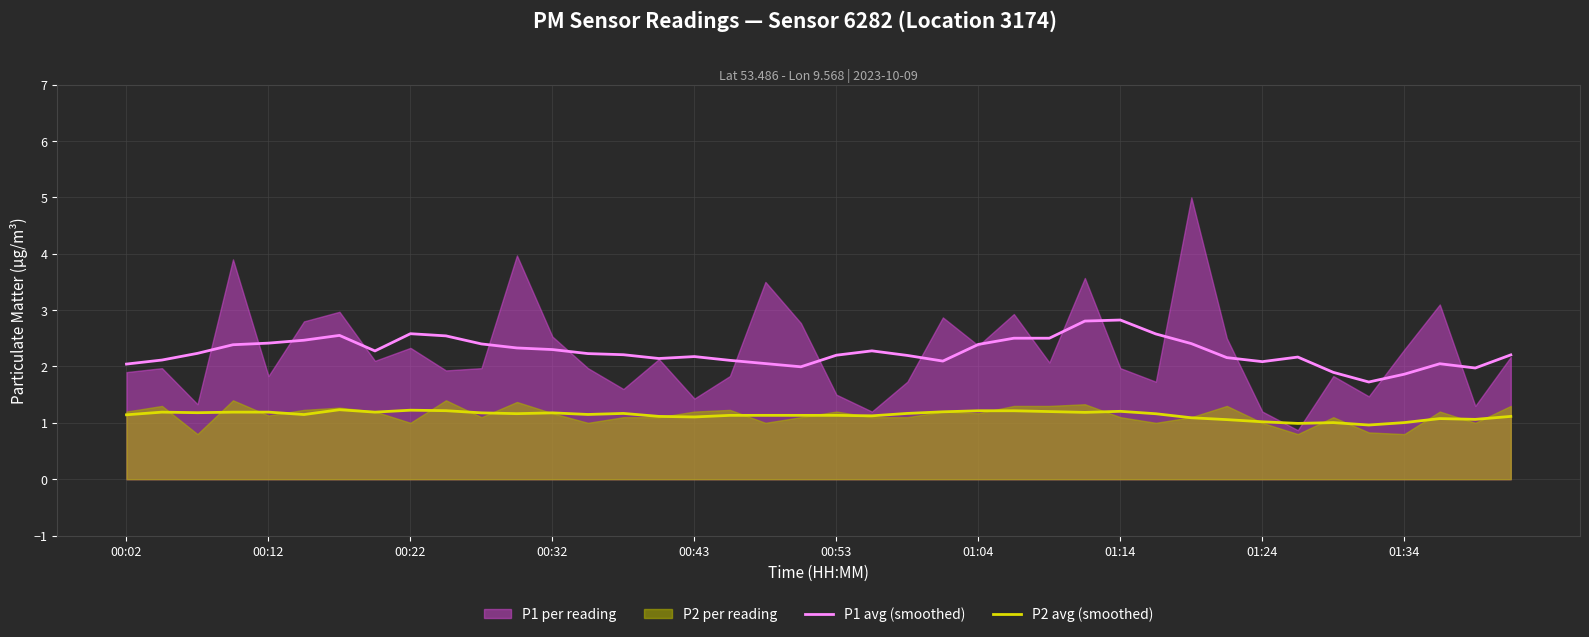

True or false: P1 avg (smoothed) and P2 avg (smoothed) cross at least once.

False